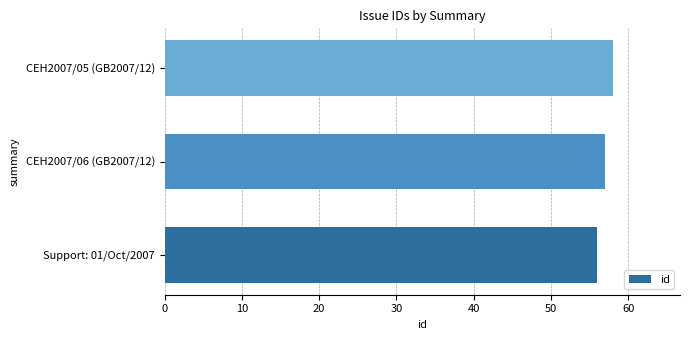

How many bars are there in total?

3